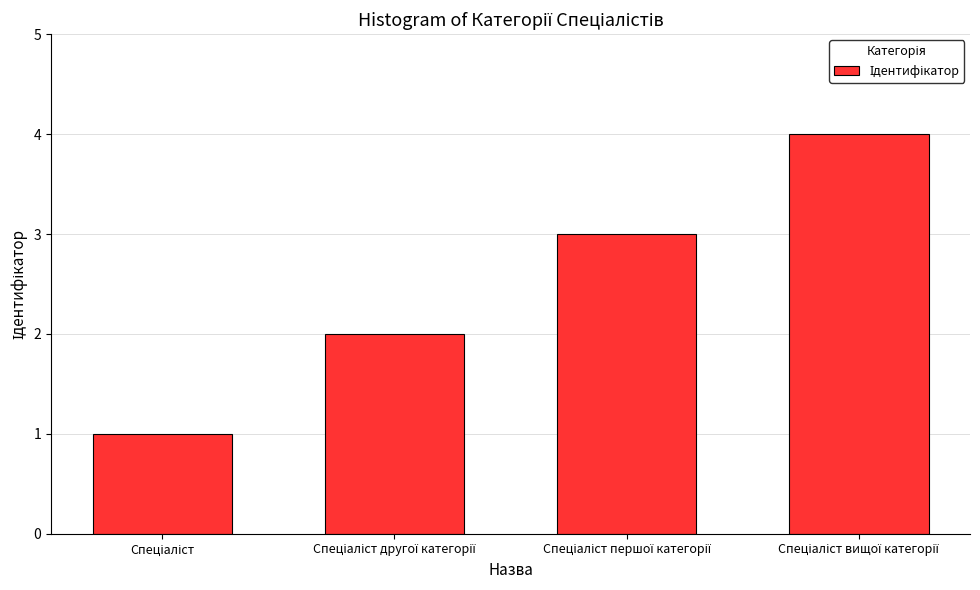

How many values are between 2 and 4?

3